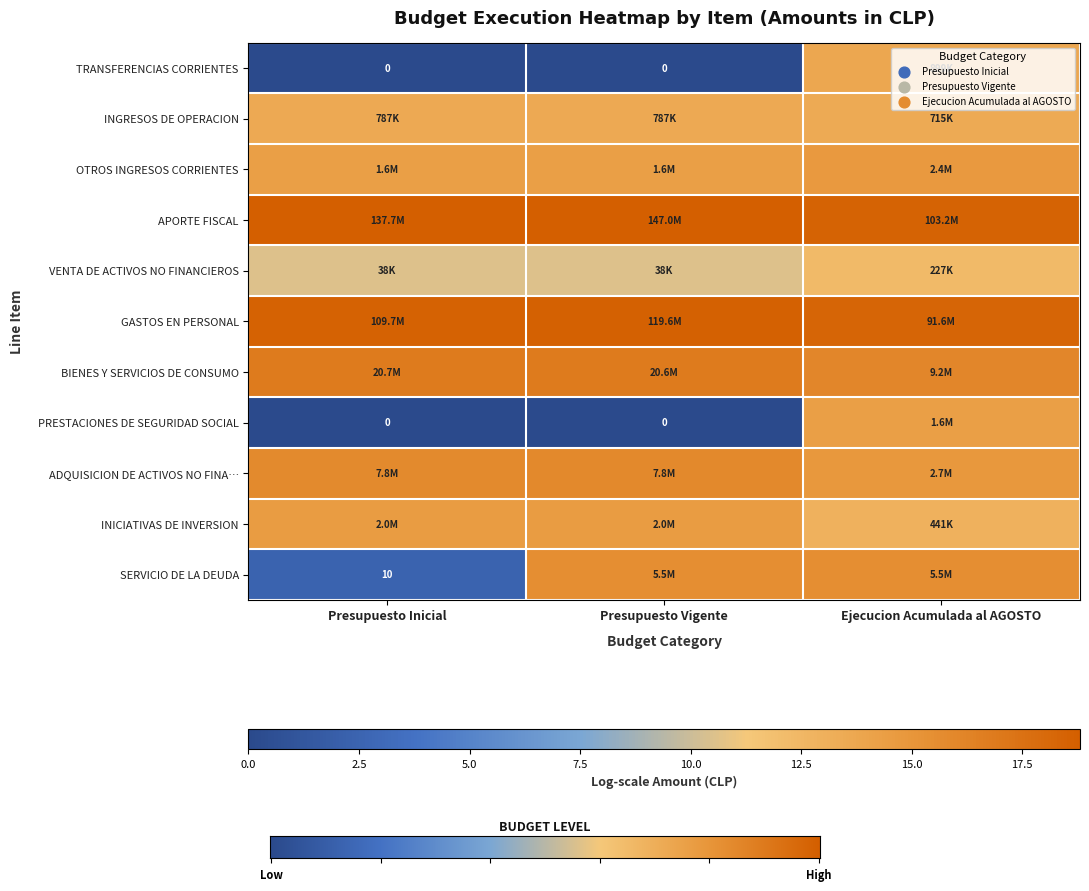

What value does the OTROS INGRESOS CORRIENTES series have at Ejecucion Acumulada al AGOSTO?

12.3